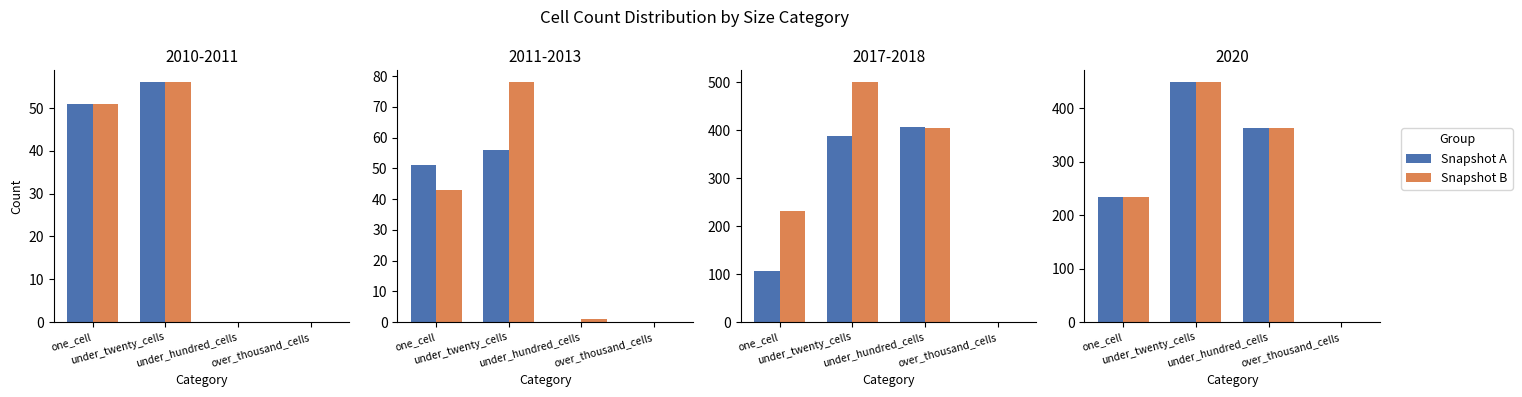

Rank the series at under_twenty_cells from lowest to highest value.

Snapshot A, Snapshot B